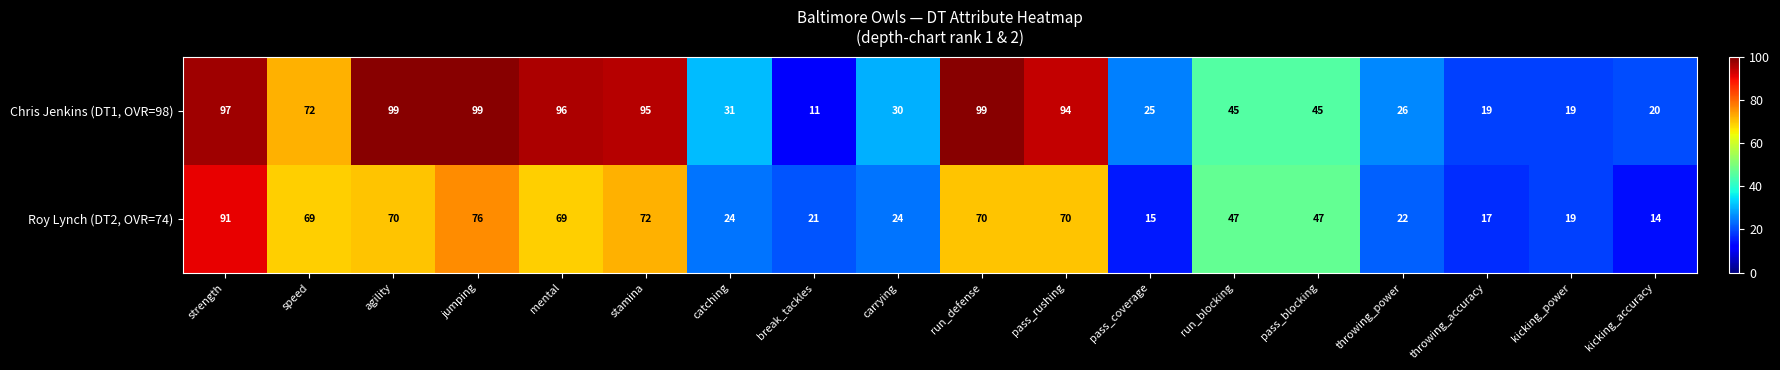

List the series in order of their peak value, lowest first.

Roy Lynch (DT2, OVR=74), Chris Jenkins (DT1, OVR=98)